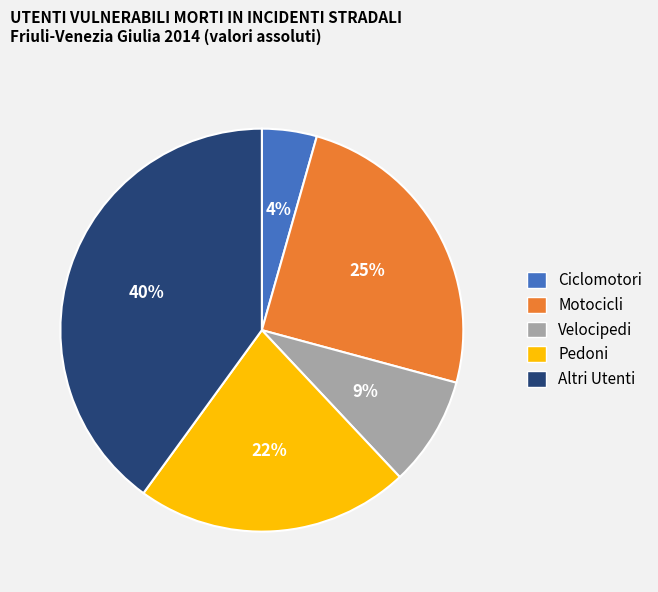

Is there a majority slice in this chart?

No